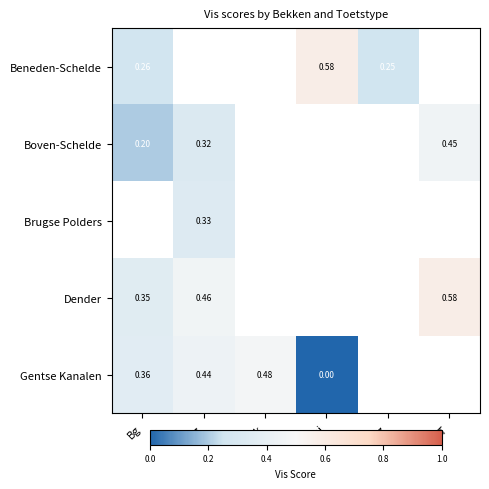

Where is Beneden-Schelde nearest to the value 0?

Mlz